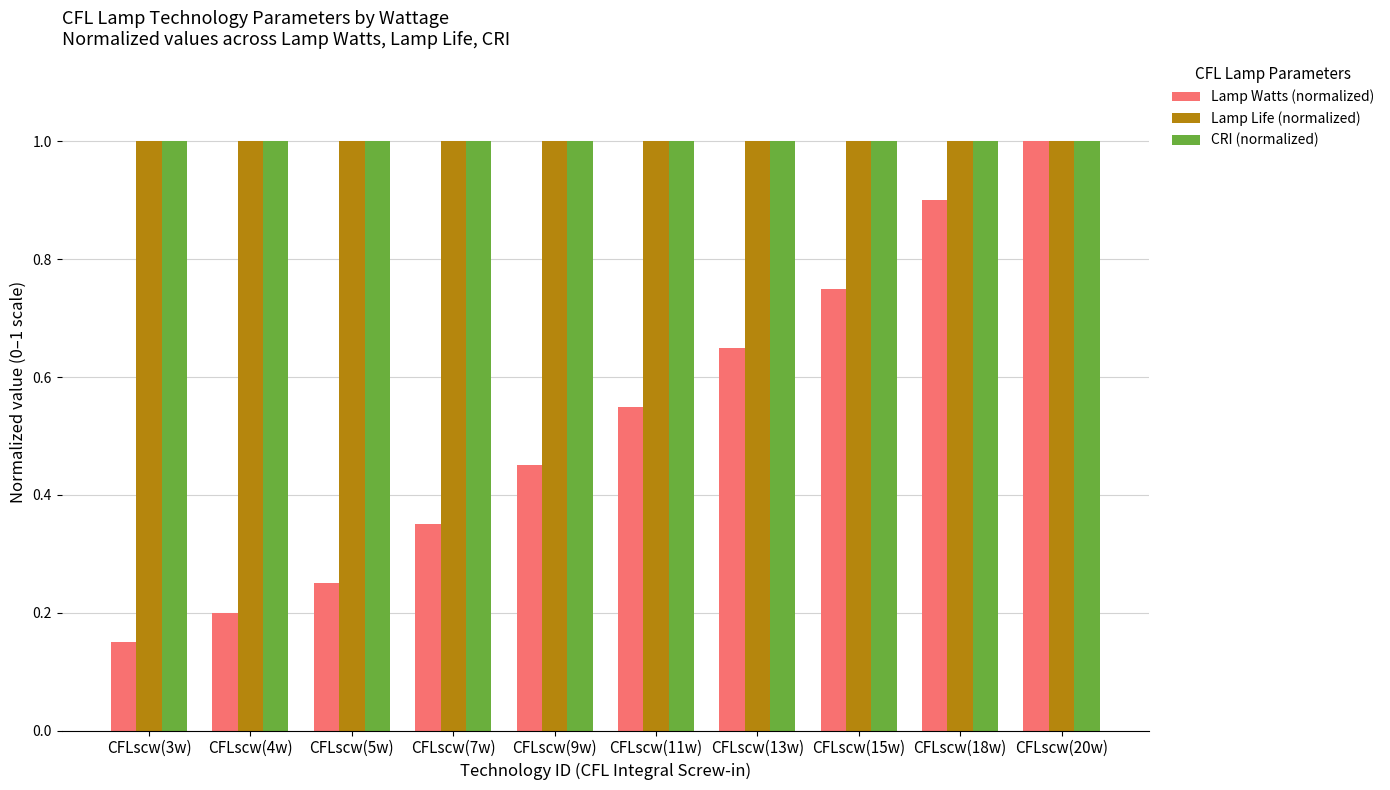

Between CFLscw(3w) and CFLscw(13w), which series saw the biggest shift?

Lamp Watts (normalized)